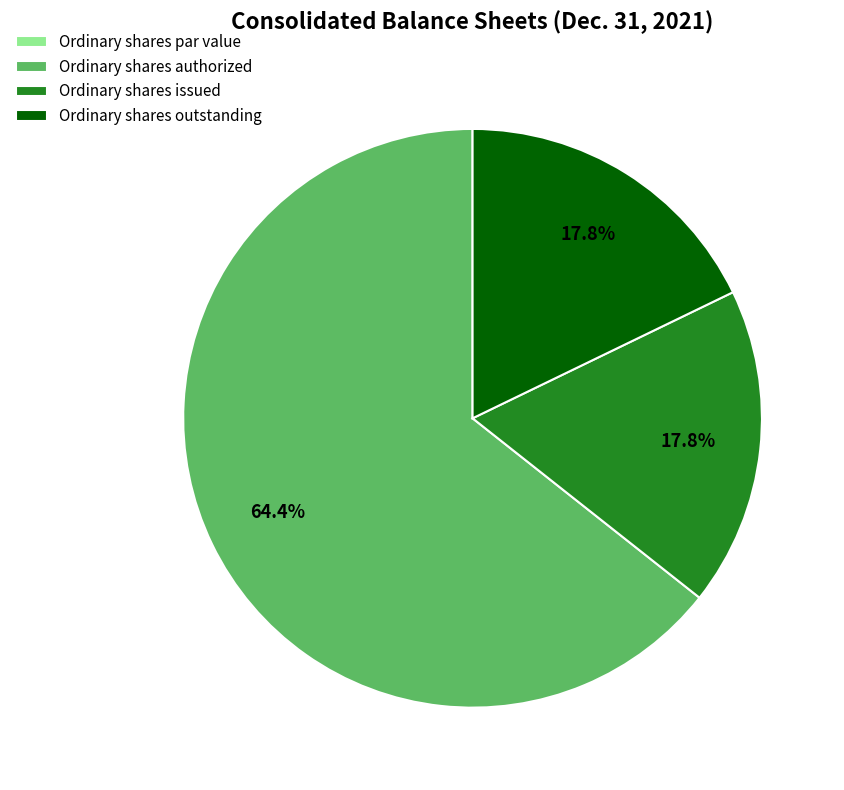

Which slice is the largest?

Ordinary shares authorized